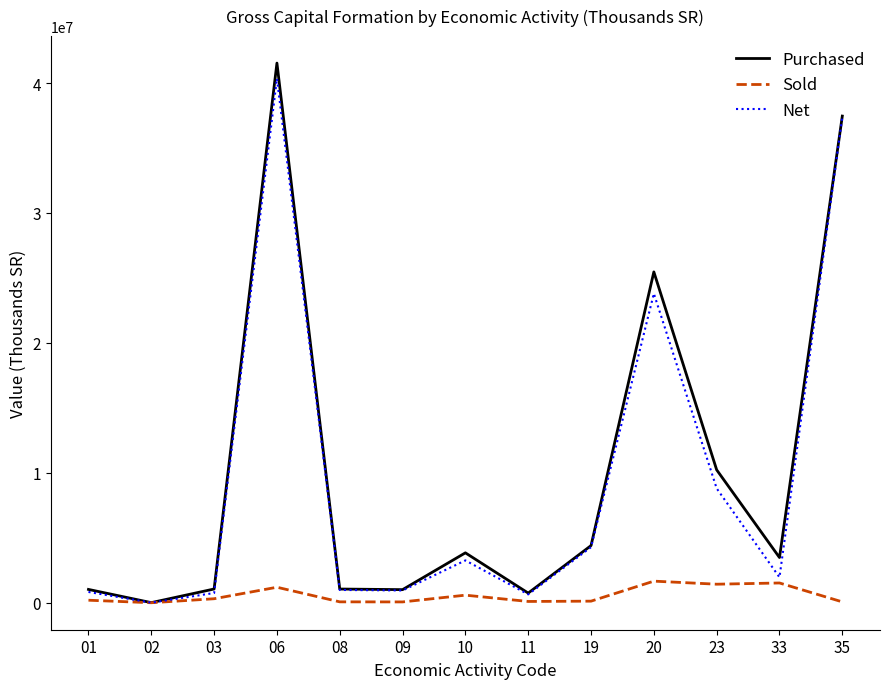

What is the highest value of the Sold series?

1663322